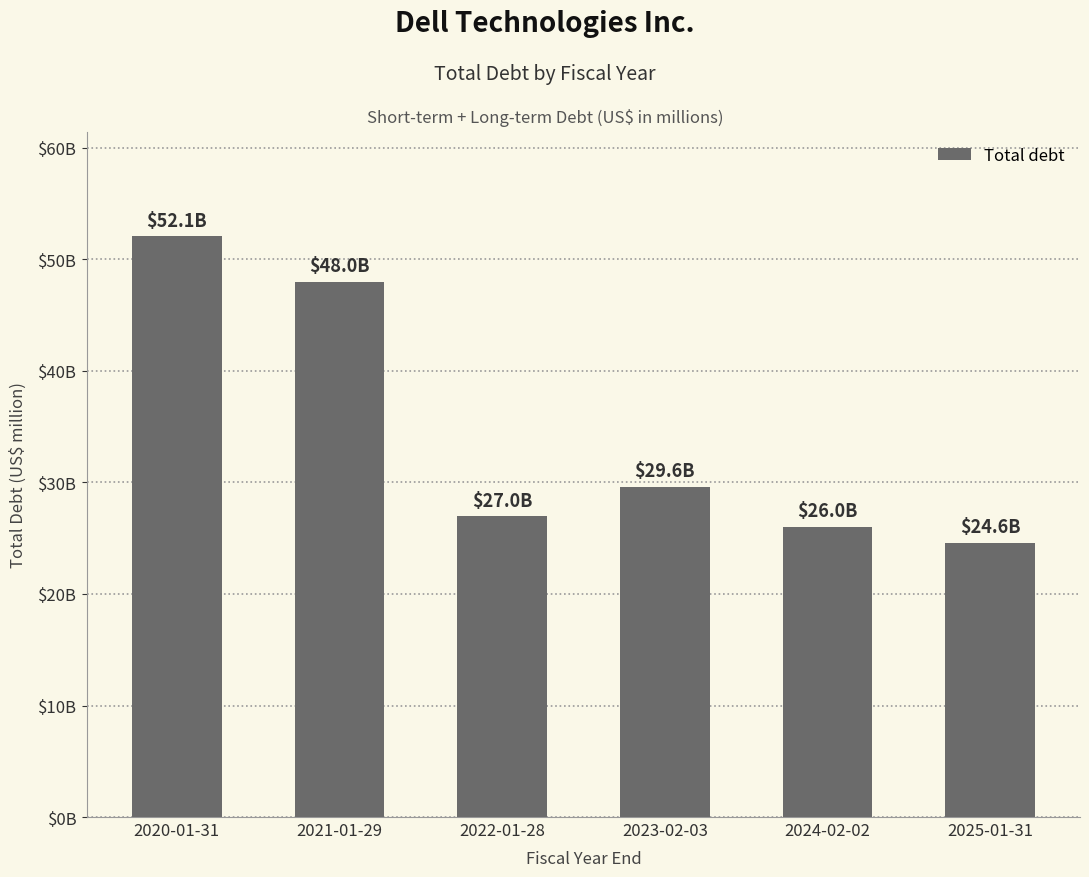

What is the difference between the maximum and minimum values?

27489